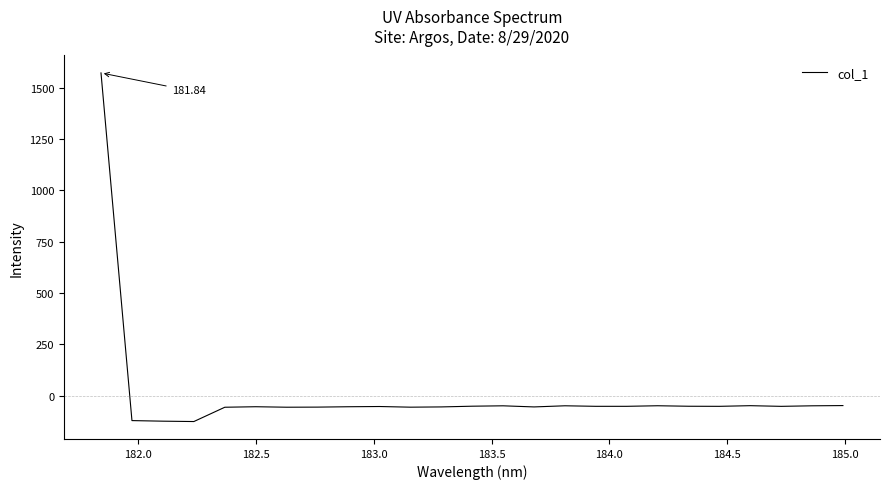

What is the difference between the maximum and minimum values?

1697.0